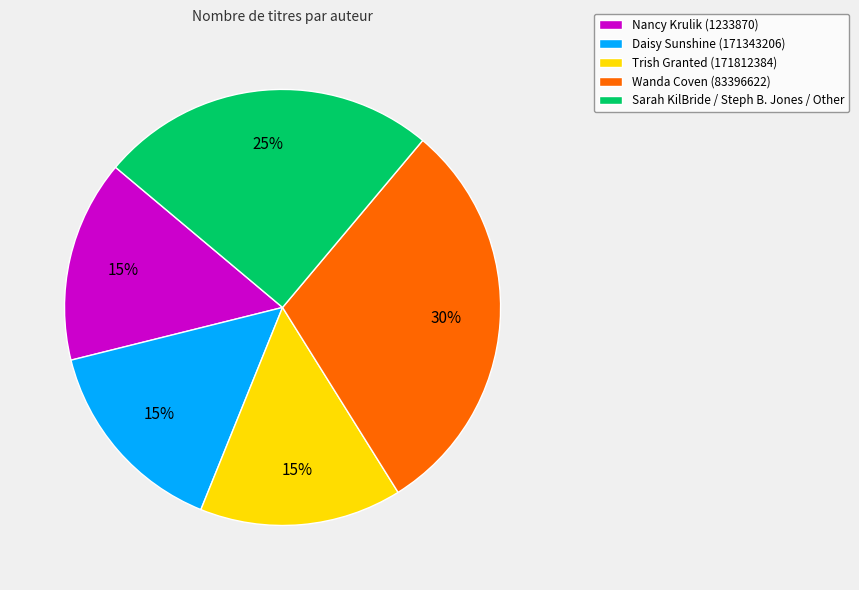

Do Nancy Krulik (1233870) and Trish Granted (171812384) together represent more than half of the pie?

No